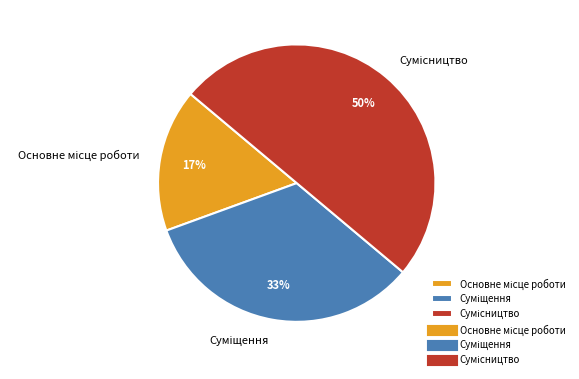

To the nearest percent, what is the difference between the largest and smallest slice percentages?

33%